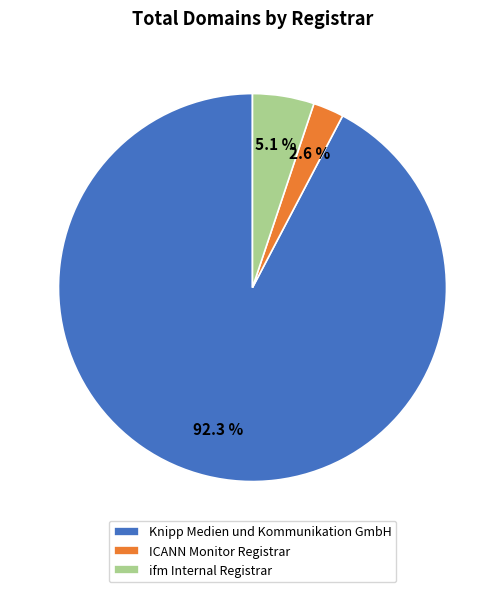

How many slices are in this pie chart?

3